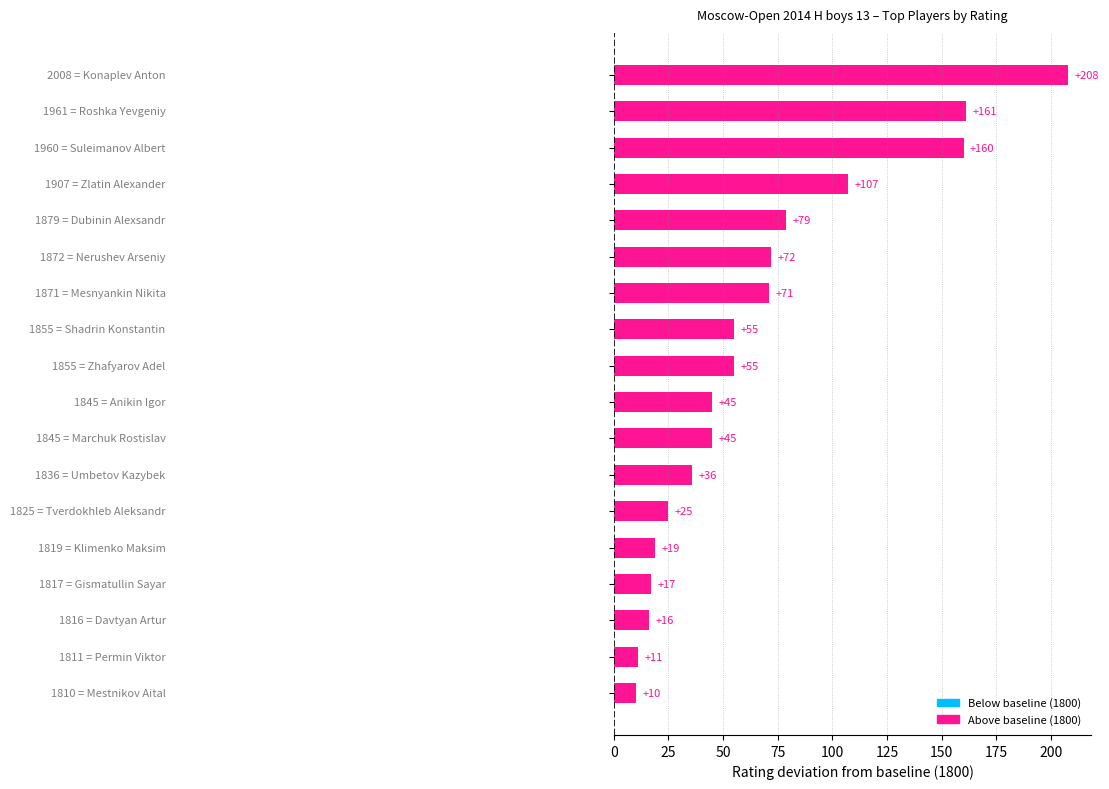

What is the maximum value shown in the chart?

208